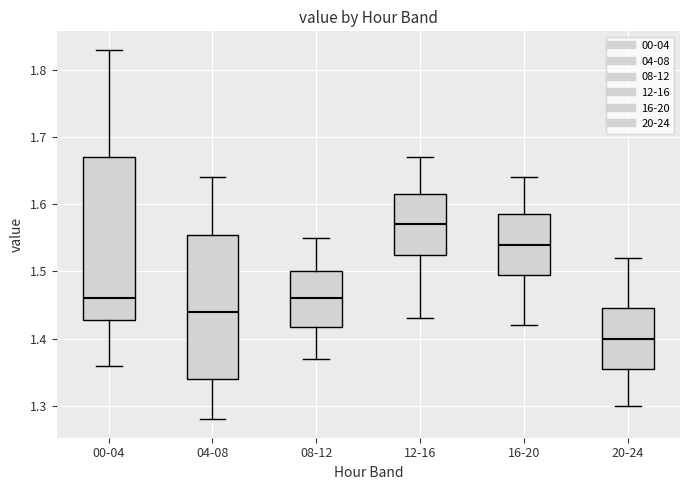

Which box's median line is the highest?

12-16